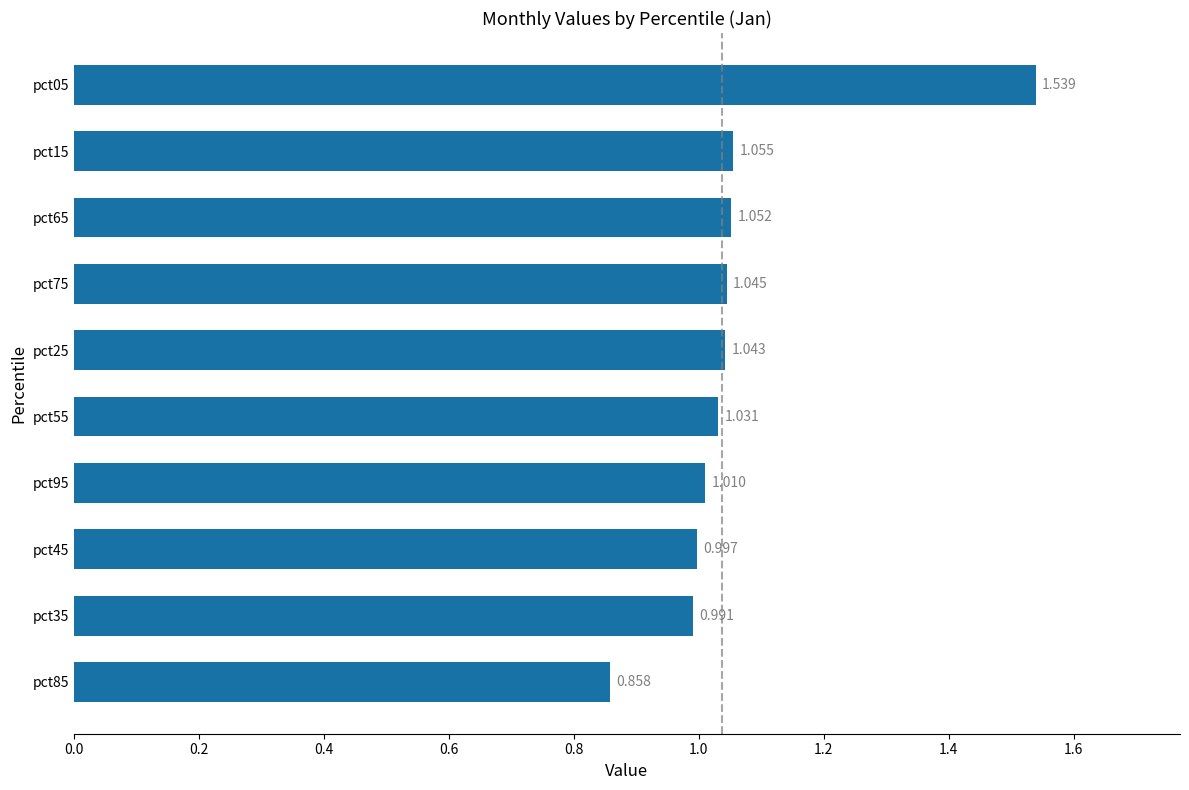

List the labels in order of value, smallest first.

pct85, pct35, pct45, pct95, pct55, pct25, pct75, pct65, pct15, pct05